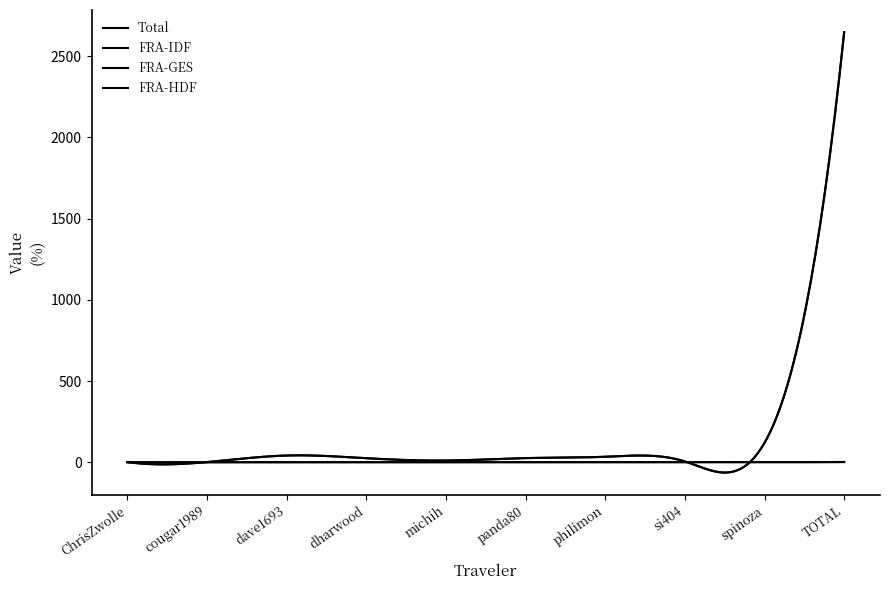

At which category is the sum across all series the highest?

TOTAL